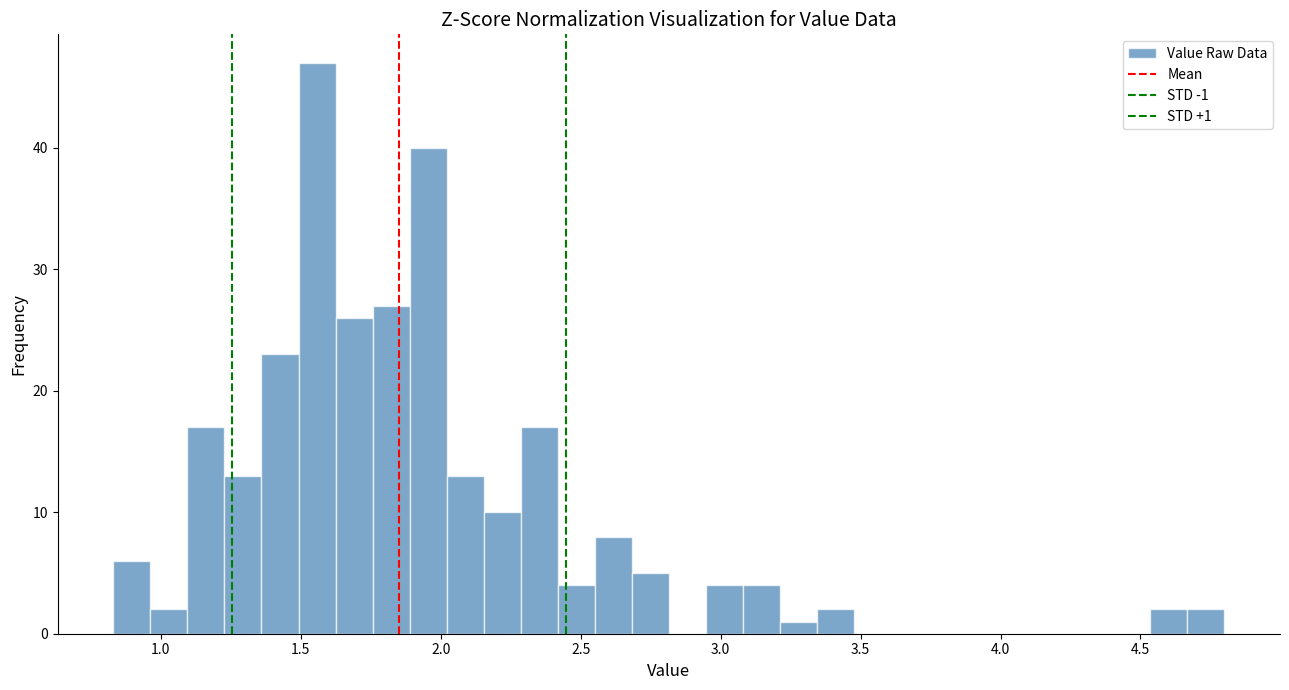

Read against the x-axis, roughly where is the centre of the tallest bar?

1.55